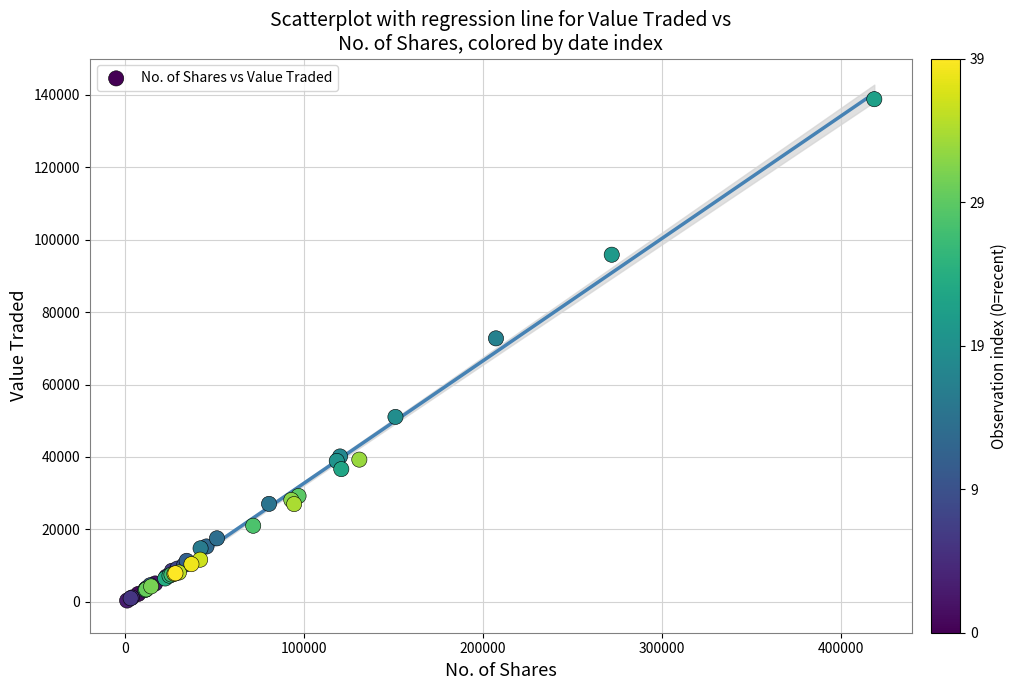

What Y value in the scatter plot is closest to 69574?

72750